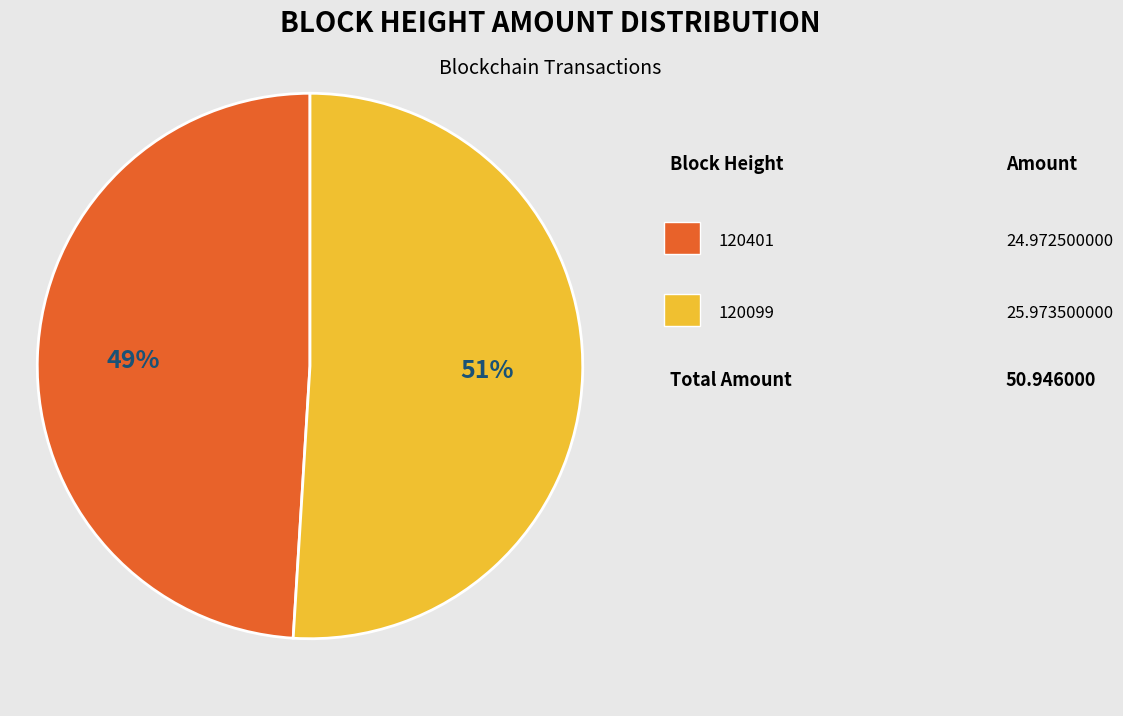

Is there any slice that represents more than half of the pie?

Yes